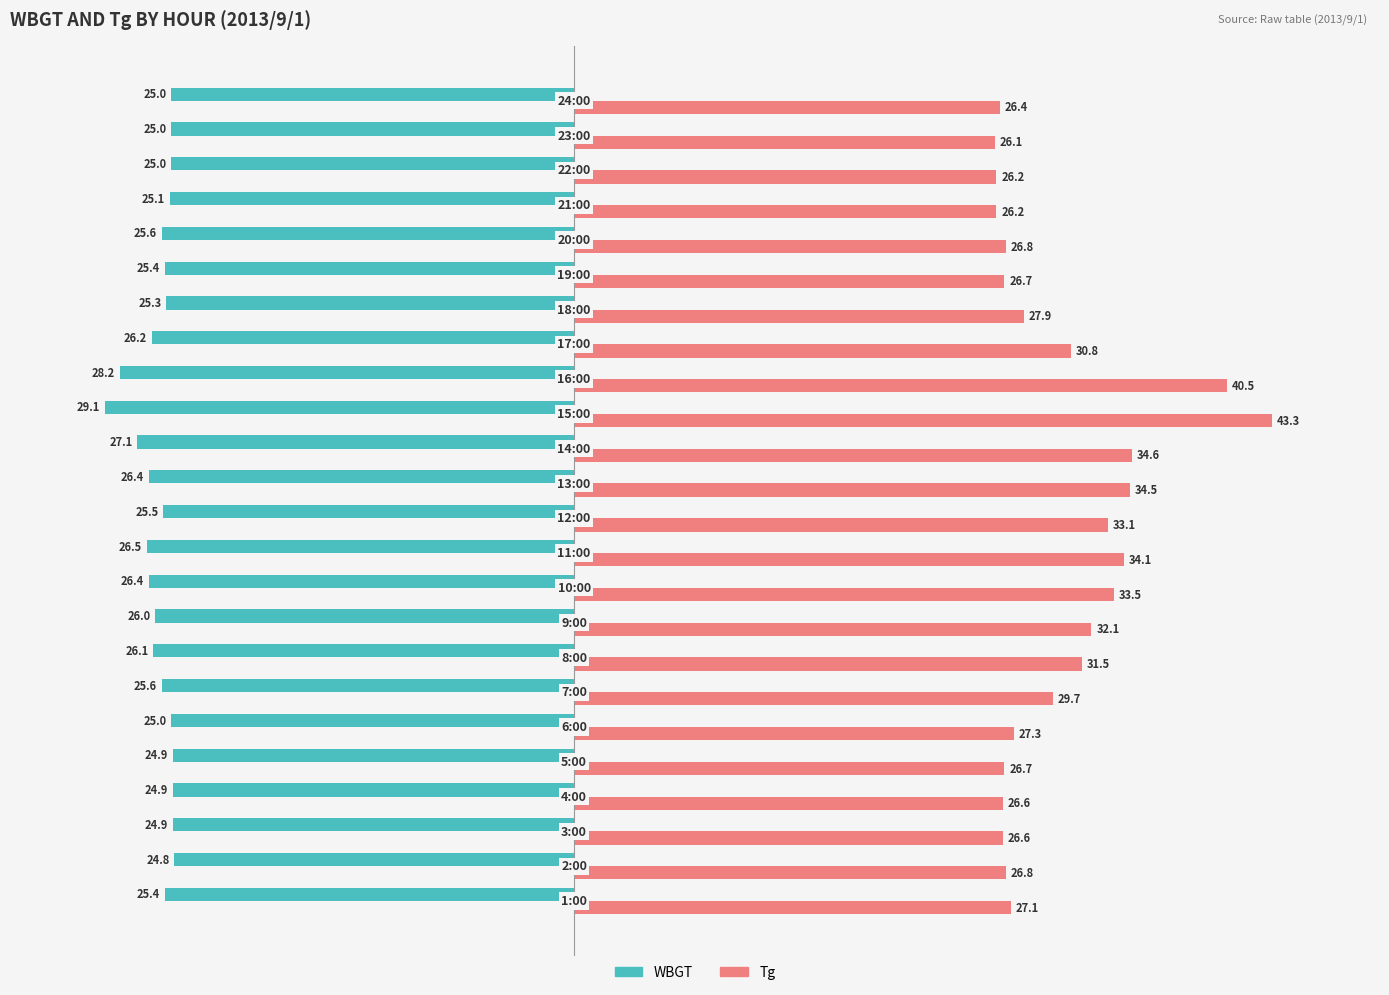

Which series has the largest total across all categories?

Tg